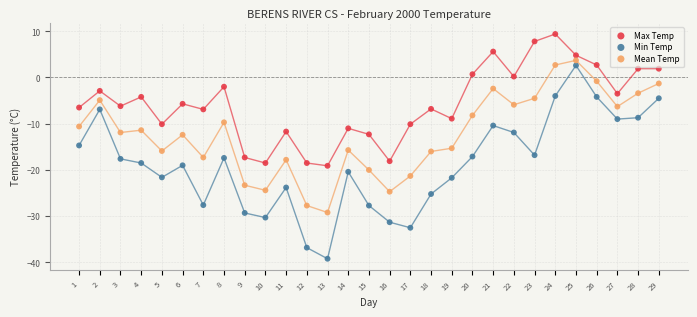

Across all data points, what is the range of Y values (max minus min)?

48.6